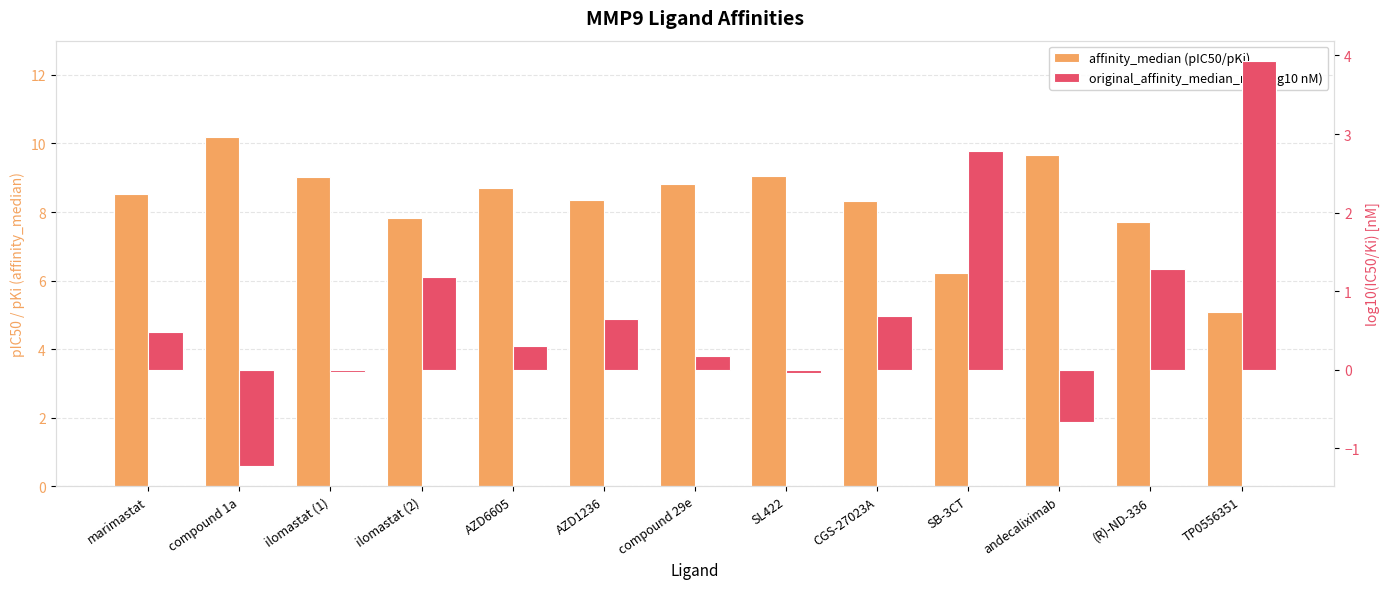

What is the sum of all original_affinity_median_nm (log10 nM) values?

9.5